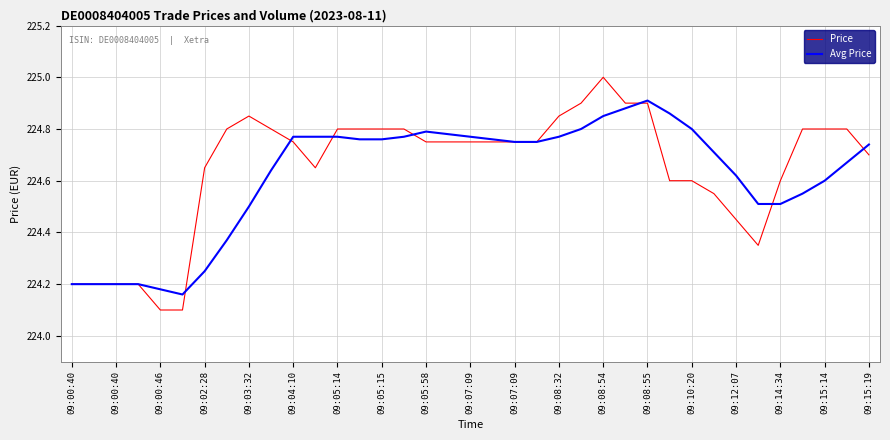

Which series has the widest spread of values?

Price